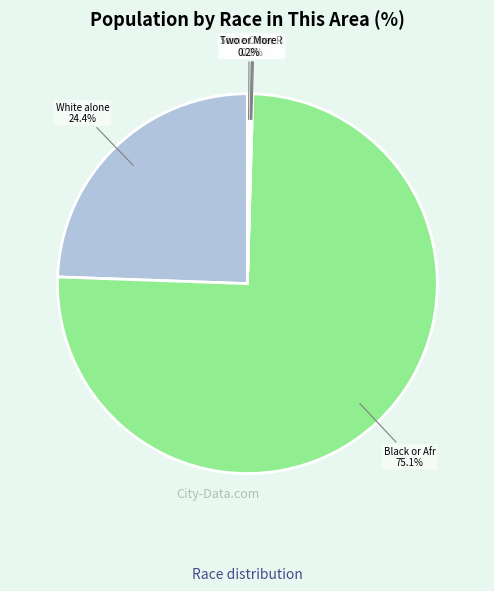

True or false: American Indian and Alaska Native accounts for 0% of the total.

True